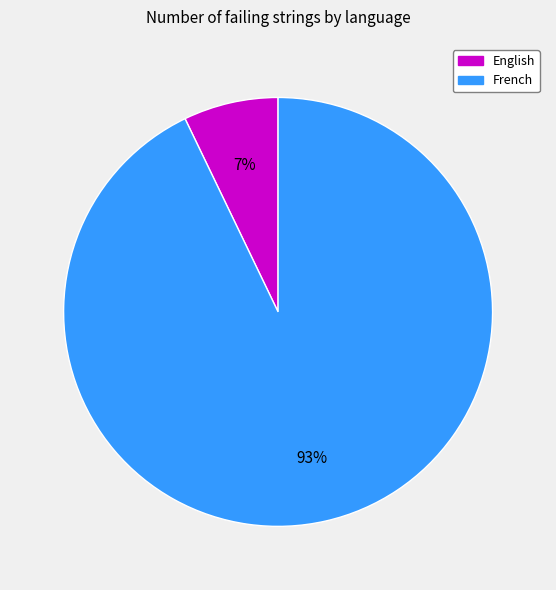

Which slice is the largest?

French